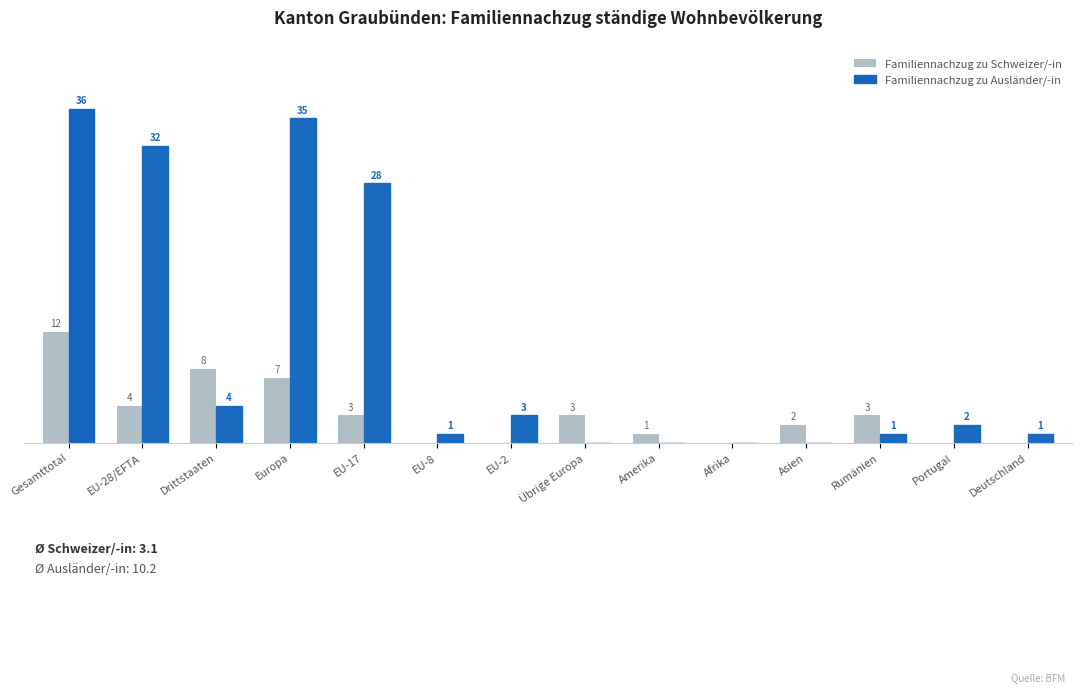

Between EU-2 and Portugal, which series saw the biggest shift?

Familiennachzug zu Ausländer/-in